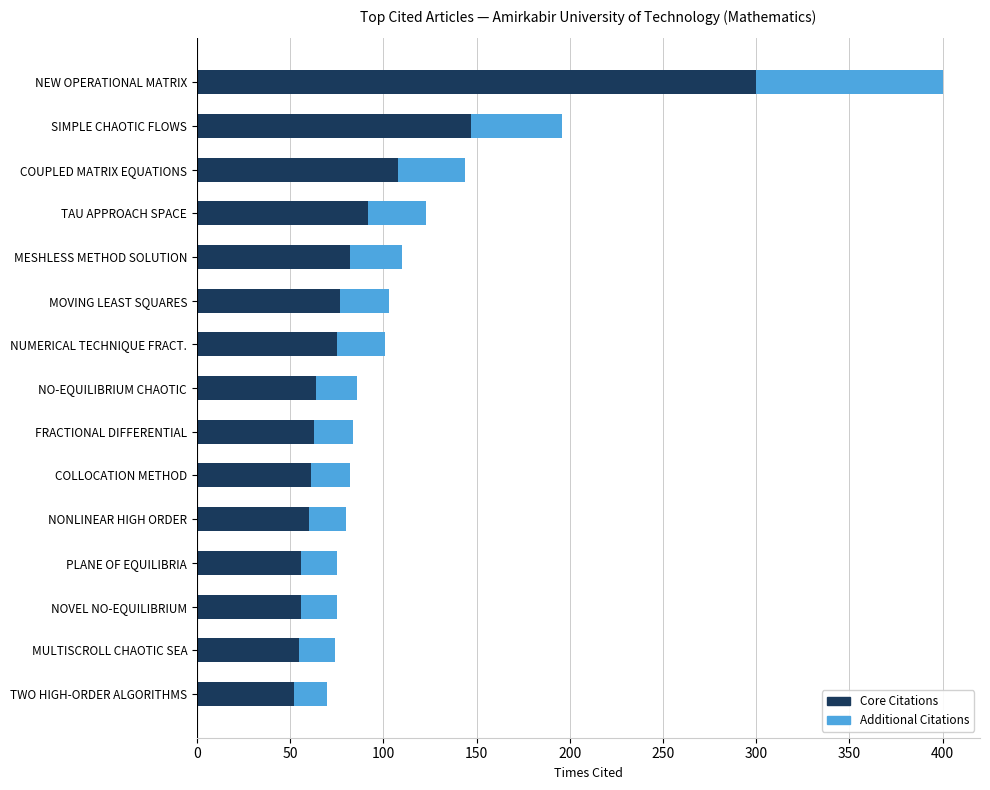

What are all the series names shown in the legend?

Core Citations, Additional Citations